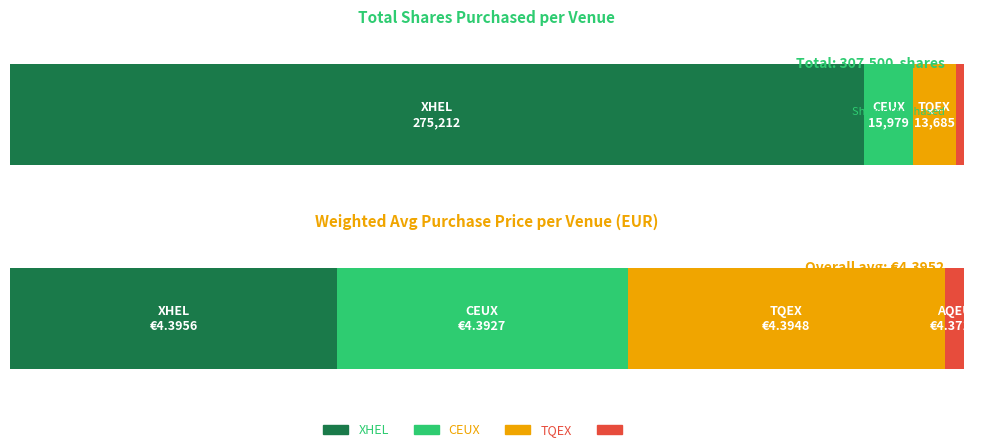

Which series has the largest total across all categories?

XHEL